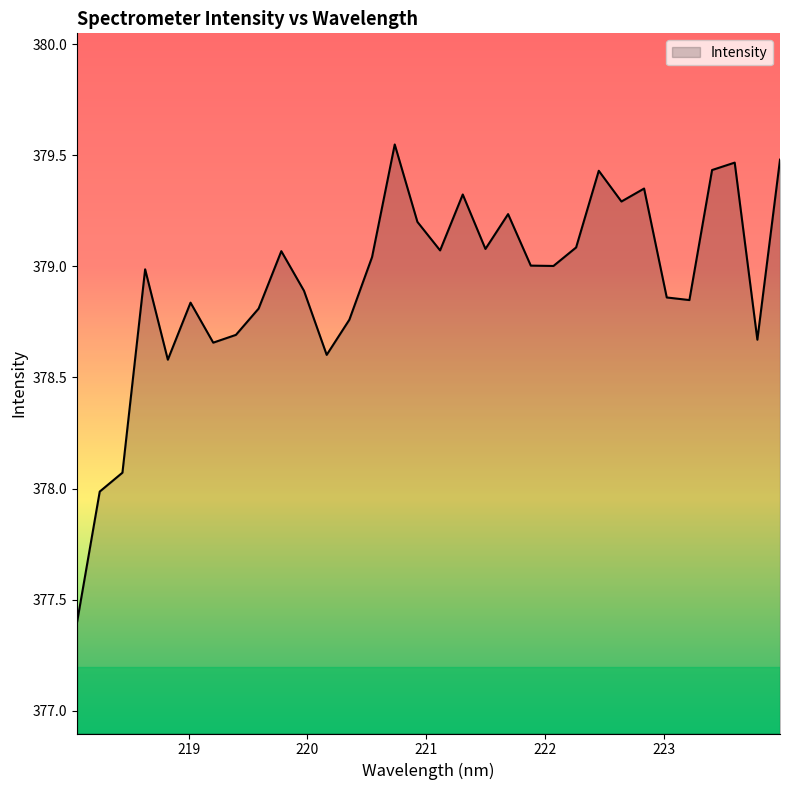

What is the smallest value displayed?

377.4